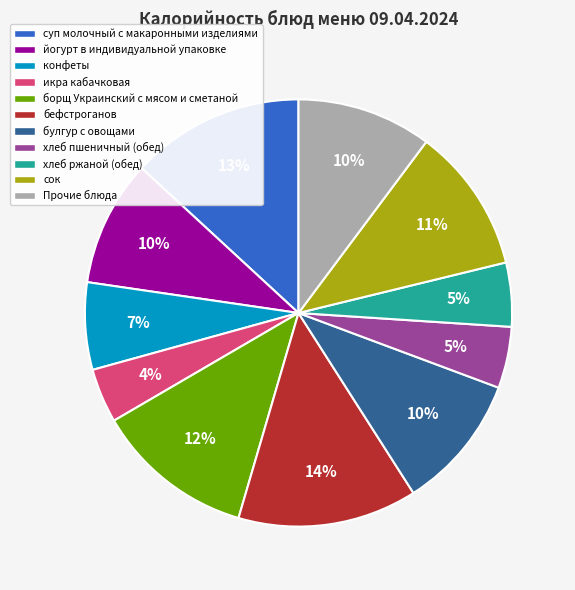

Does any single category account for the majority?

No